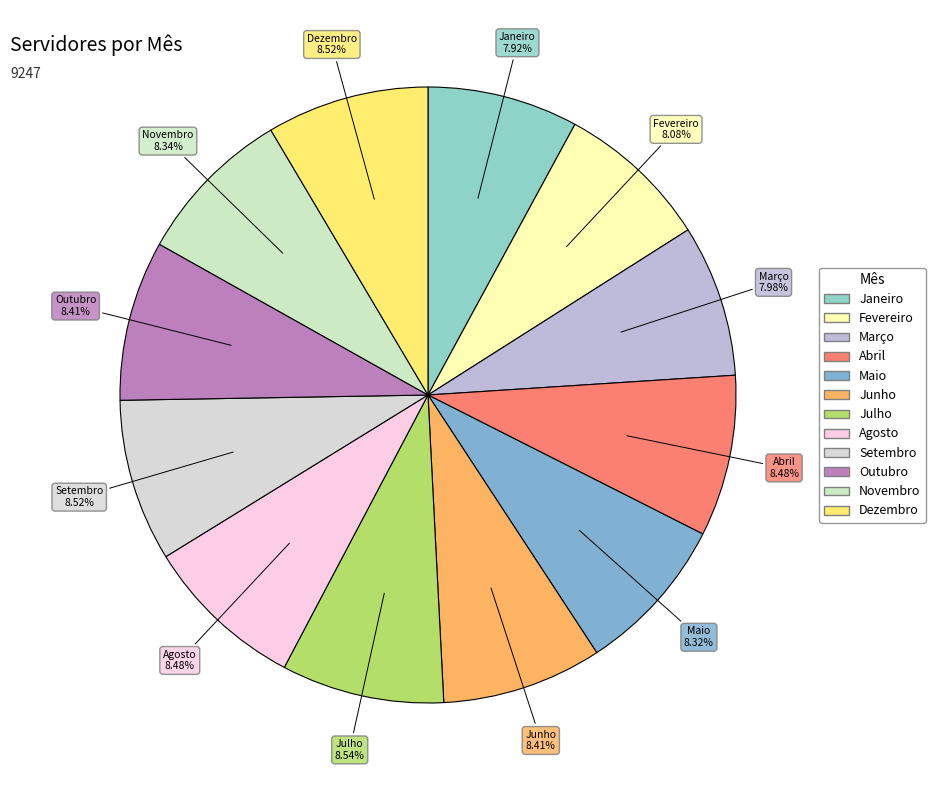

To the nearest percent, what percentage of the pie is Dezembro?

9%